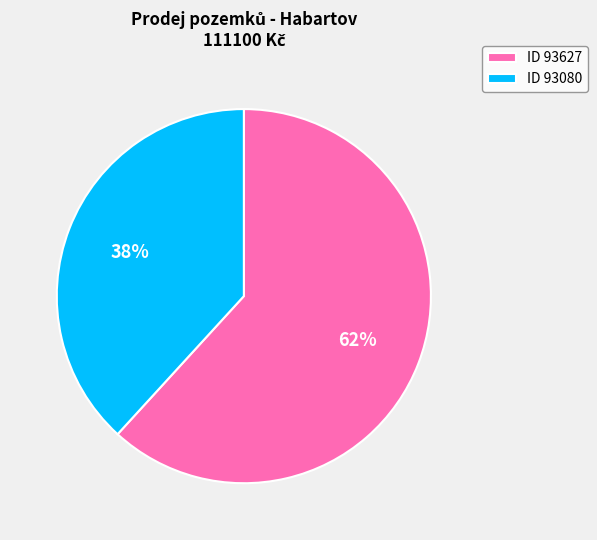

What is the majority slice?

ID 93627